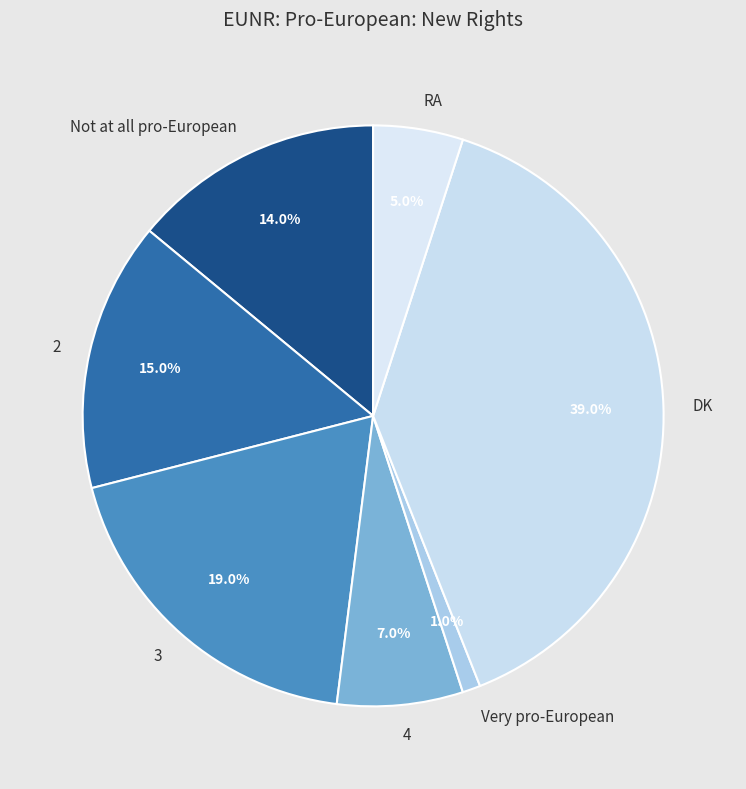

Which category has the smallest portion of the pie?

Very pro-European